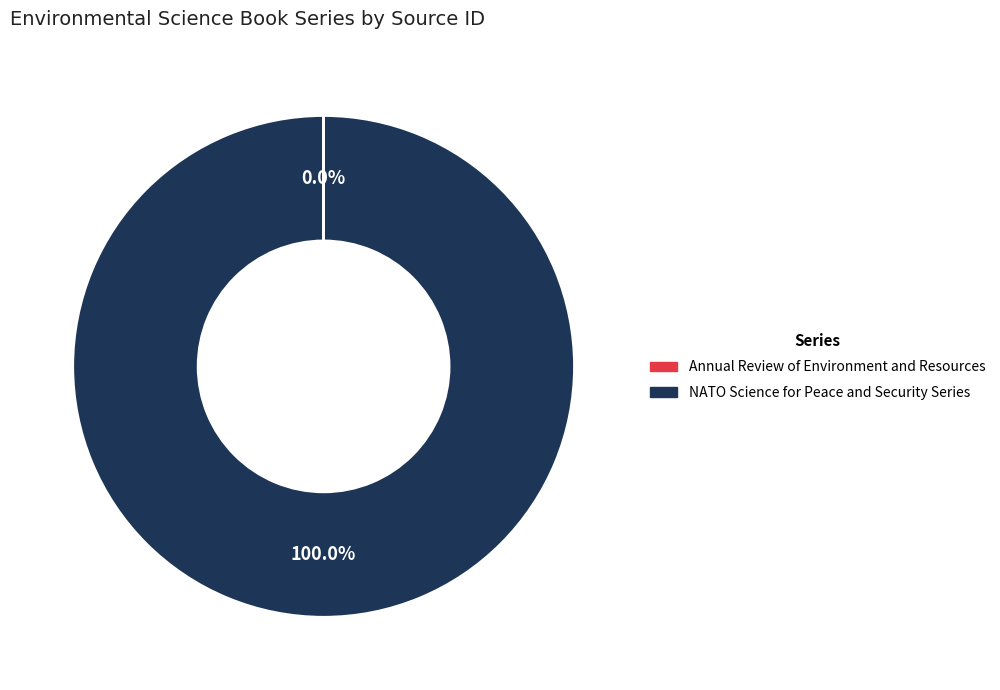

To the nearest percent, what portion does NATO Science for Peace and Security Series represent?

100%